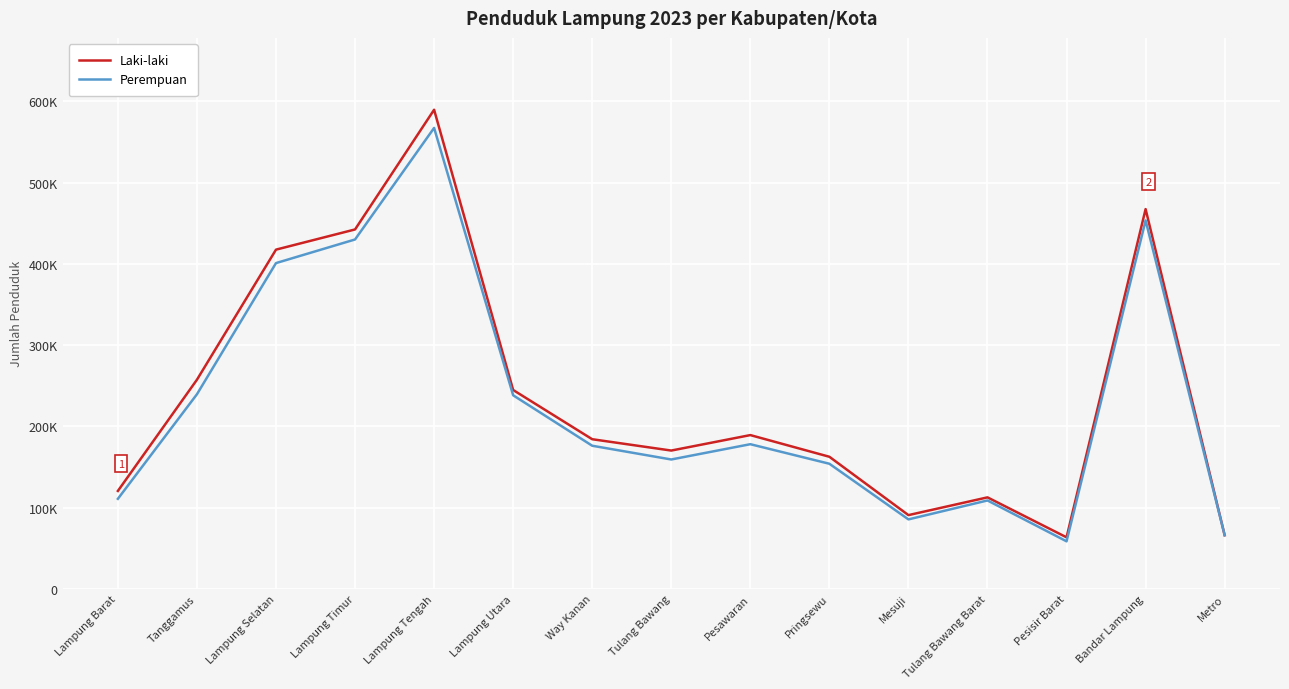

True or false: Laki-laki has more than 0 interior local peaks.

True